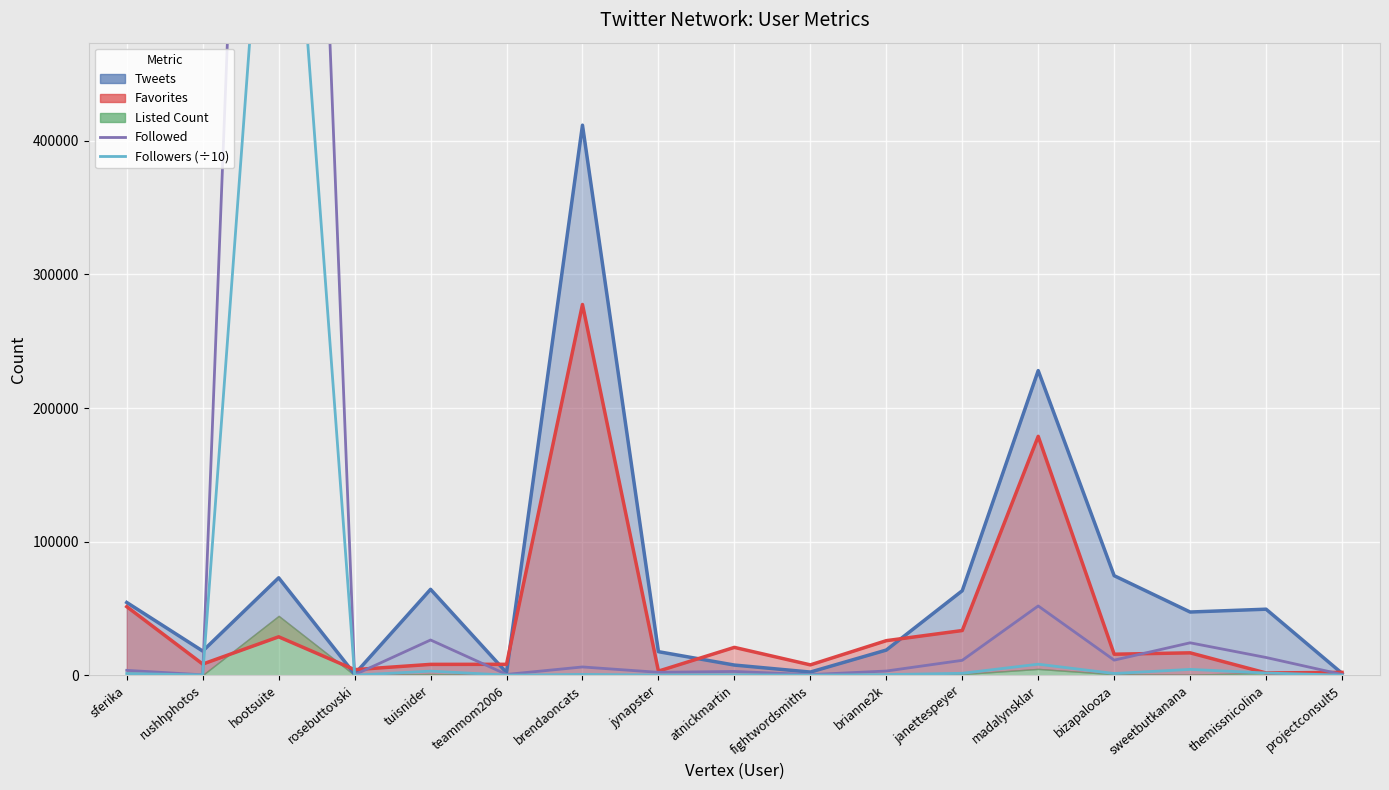

True or false: Followed has more than 1 interior local peaks.

True